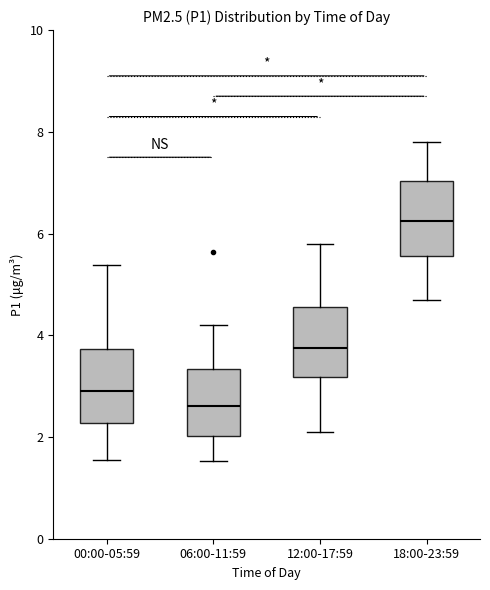

Where is the upper edge of the box for 12:00-17:59 on the y-axis? The values are not printed on the chart, so give them approximately, as read against the axis.

4.6